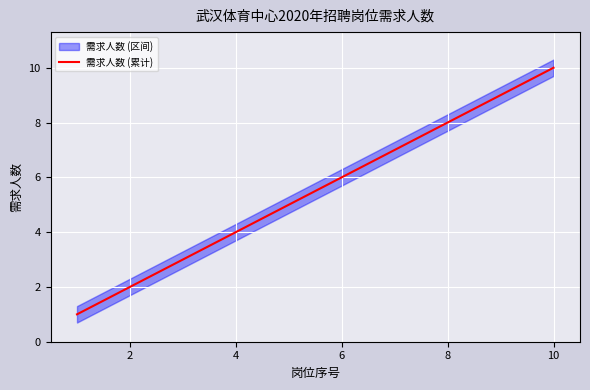

Between 8 and 0, which is larger?

8